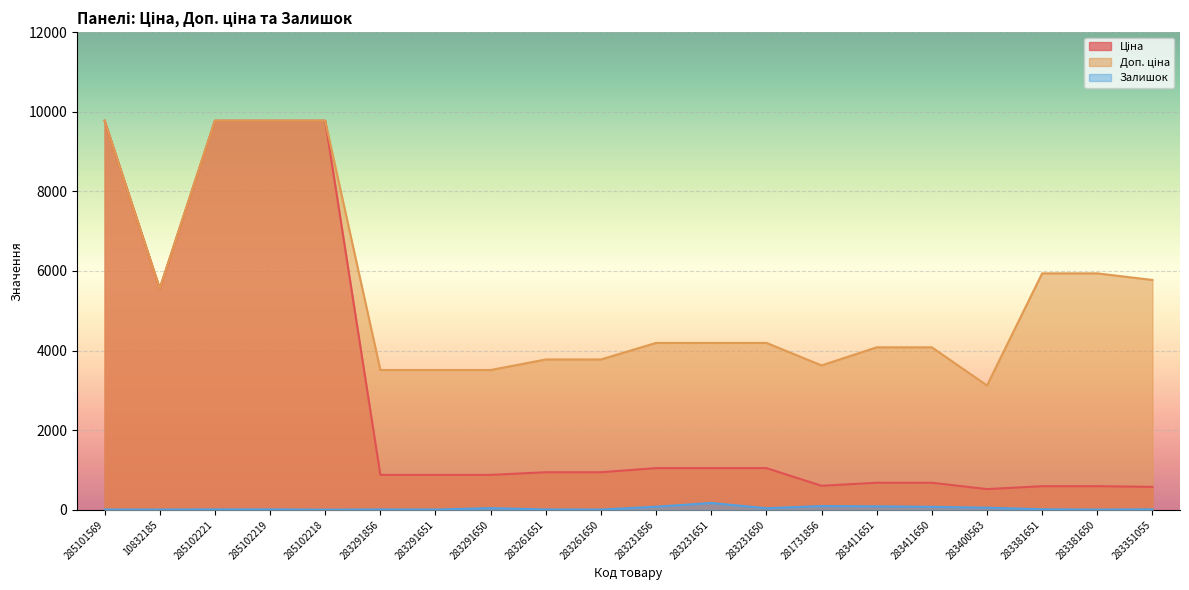

At which category is the sum across all series the highest?

285102221